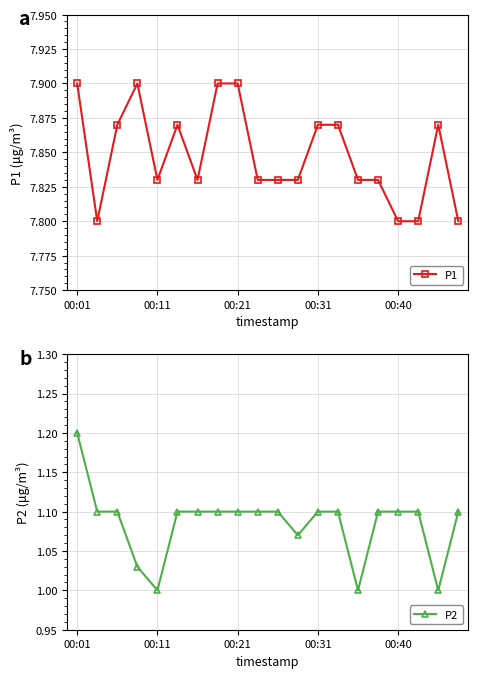

Is it true that P1 equals 3.7 at 00:21?

False